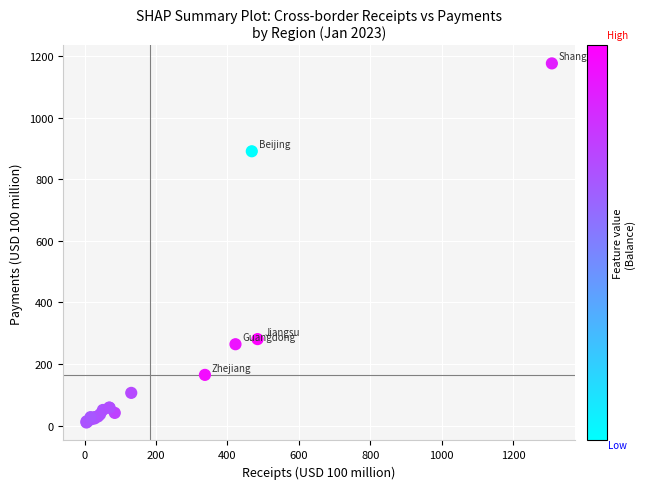

What Y value in the scatter plot is closest to 593?

891.4